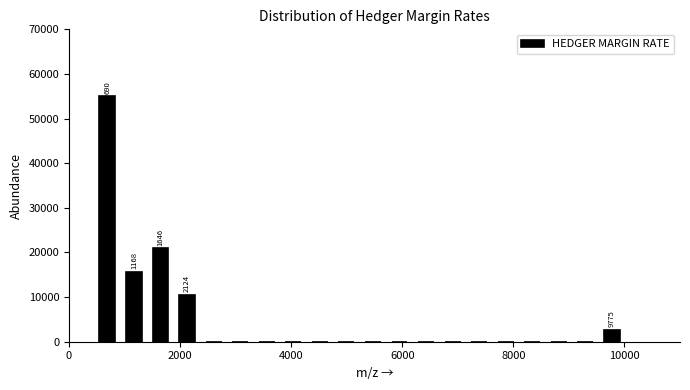

Around what value on the x-axis is the tallest bar? Give the approximate position of its centre, as read against the axis.

600